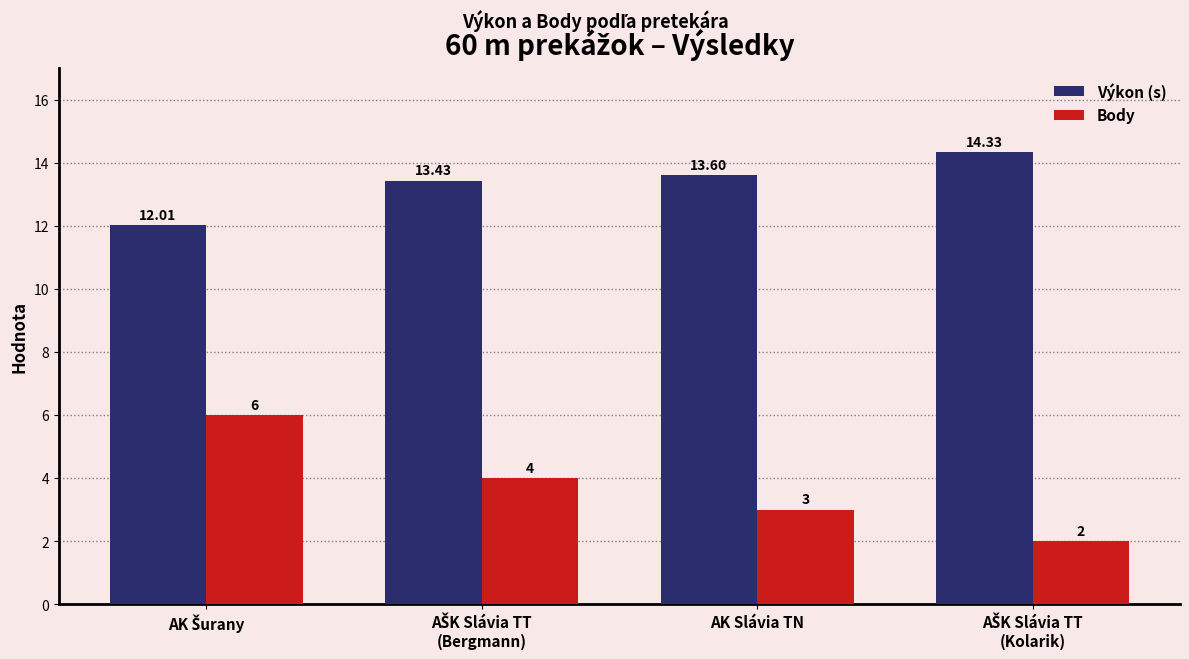

List the series in order of their peak value, highest first.

Výkon (s), Body